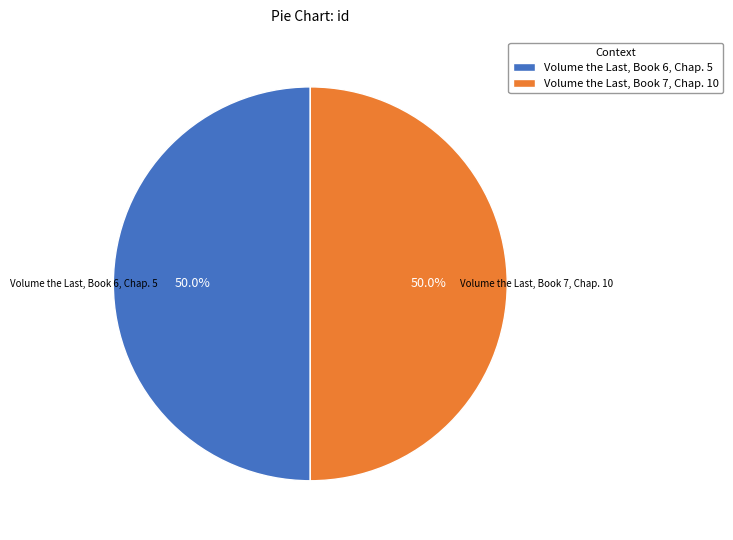

How many segments does this pie chart have?

2